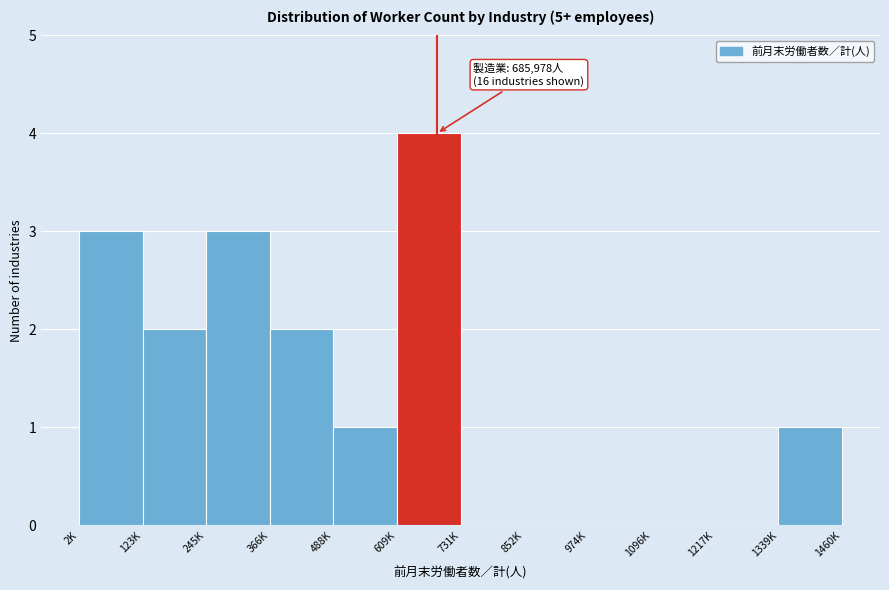

Reading left to right, what are all the values shown in this chart?

2K=3	123K=2	245K=3	366K=2	488K=1	609K=4	731K=0	852K=0	974K=0	1096K=0	1217K=0	1339K=1